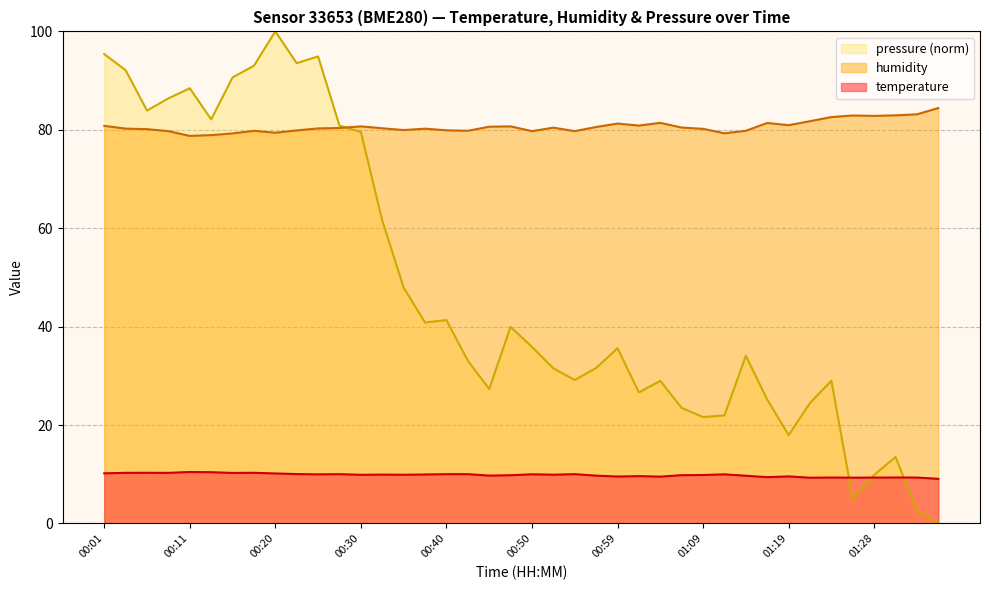

Is the value of humidity at 00:45 greater than the value of temperature at 01:02?

Yes